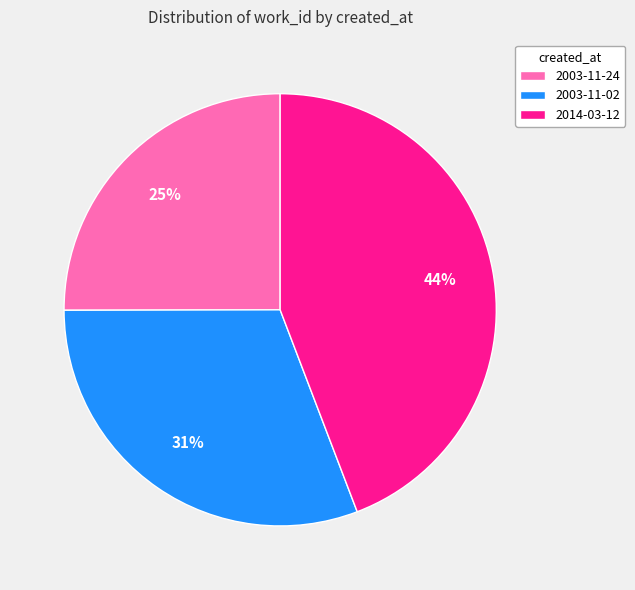

Do 2014-03-12 and 2003-11-02 together represent more than half of the pie?

Yes